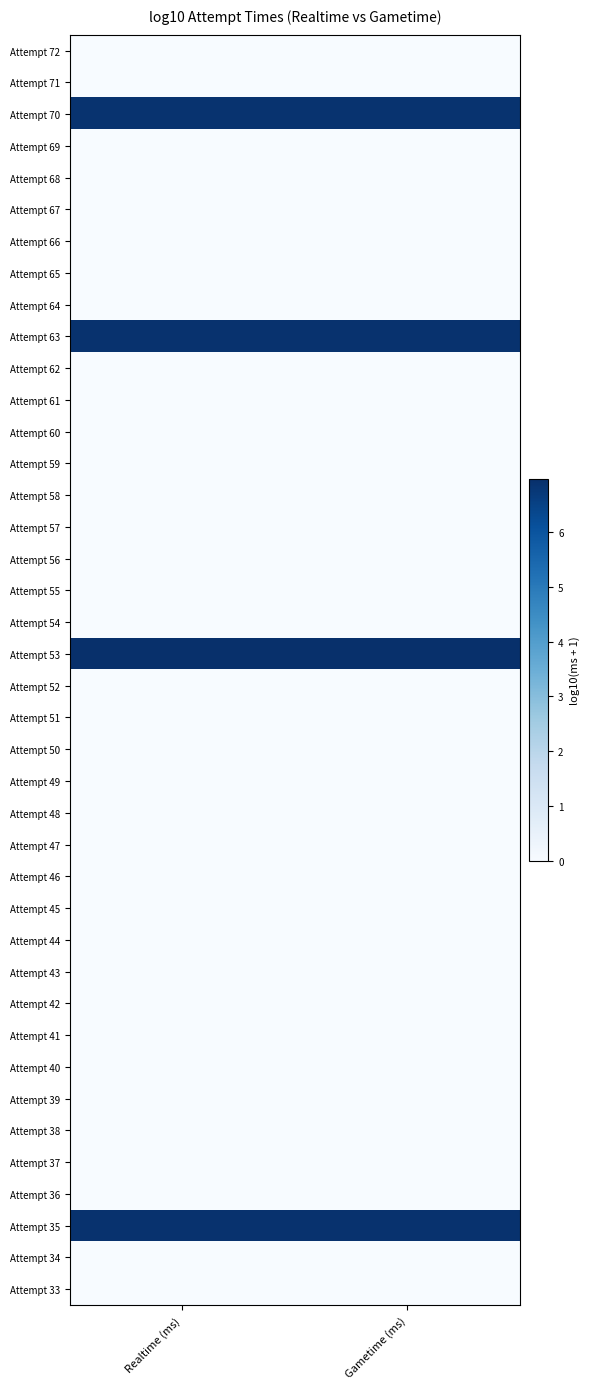

What is the spread (max minus min) of values at Gametime (ms)?

7.0